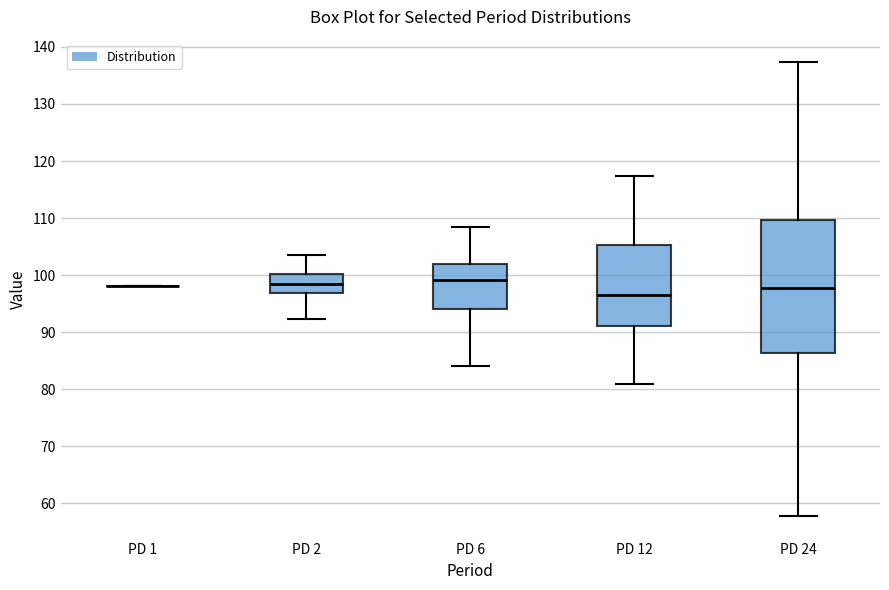

Reading left to right, read every box against the y-axis: the position of its median line, the range the box covers, and the ends of its whiskers. The values are not printed on the chart, so give them approximately, as read against the axis.

PD 1: box collapsed to a line at 98, whiskers 98 to 98
PD 2: median 99, box 97 to 100, whiskers 92 to 104
PD 6: median 99, box 94 to 102, whiskers 84 to 108
PD 12: median 96, box 91 to 105, whiskers 81 to 117
PD 24: median 98, box 86 to 110, whiskers 58 to 137